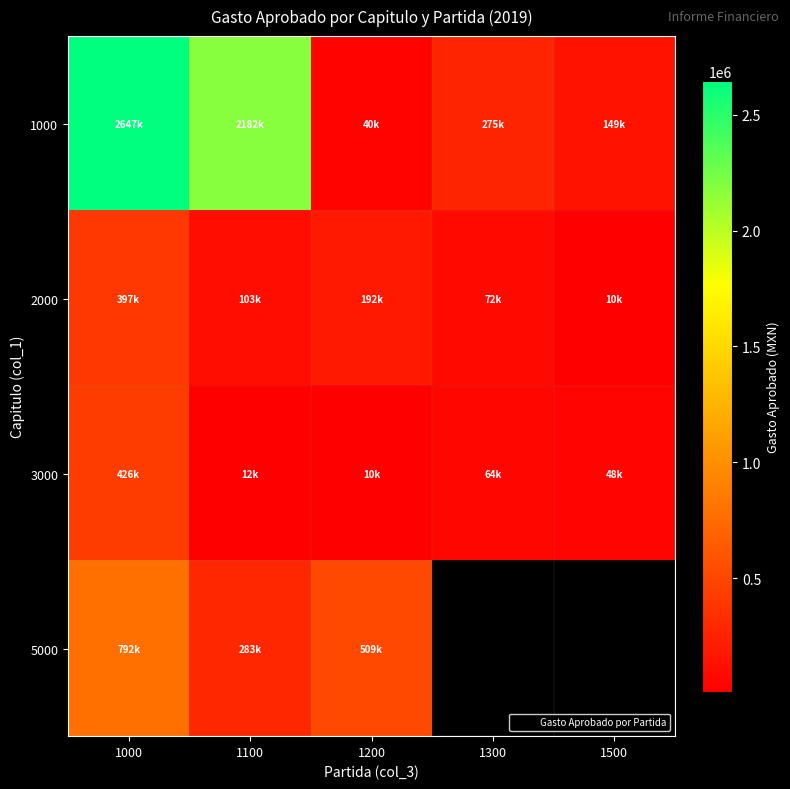

What is the difference between the highest and lowest values at 1100?

2170158.2